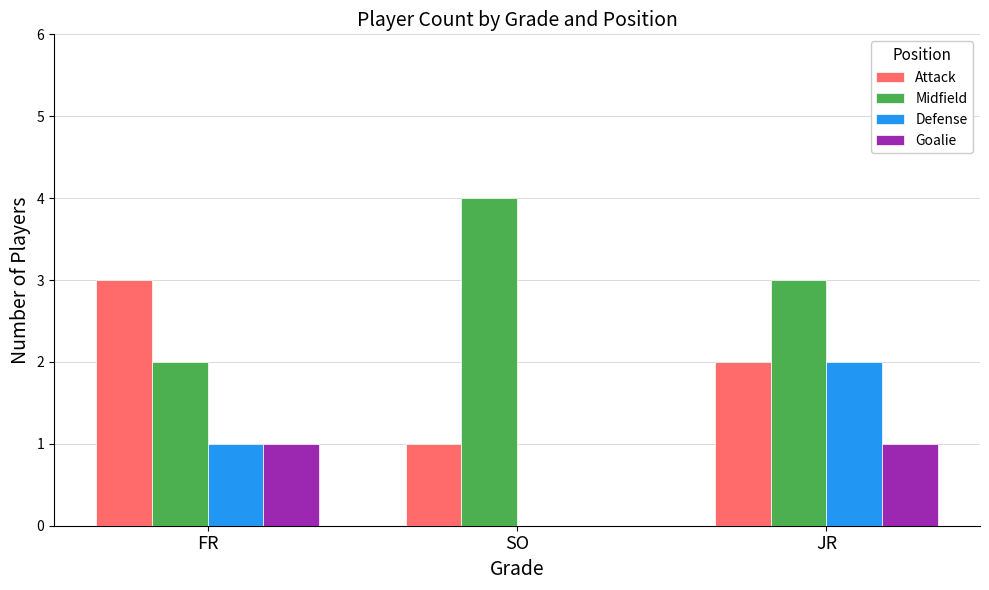

What is the highest value of the Defense series?

2